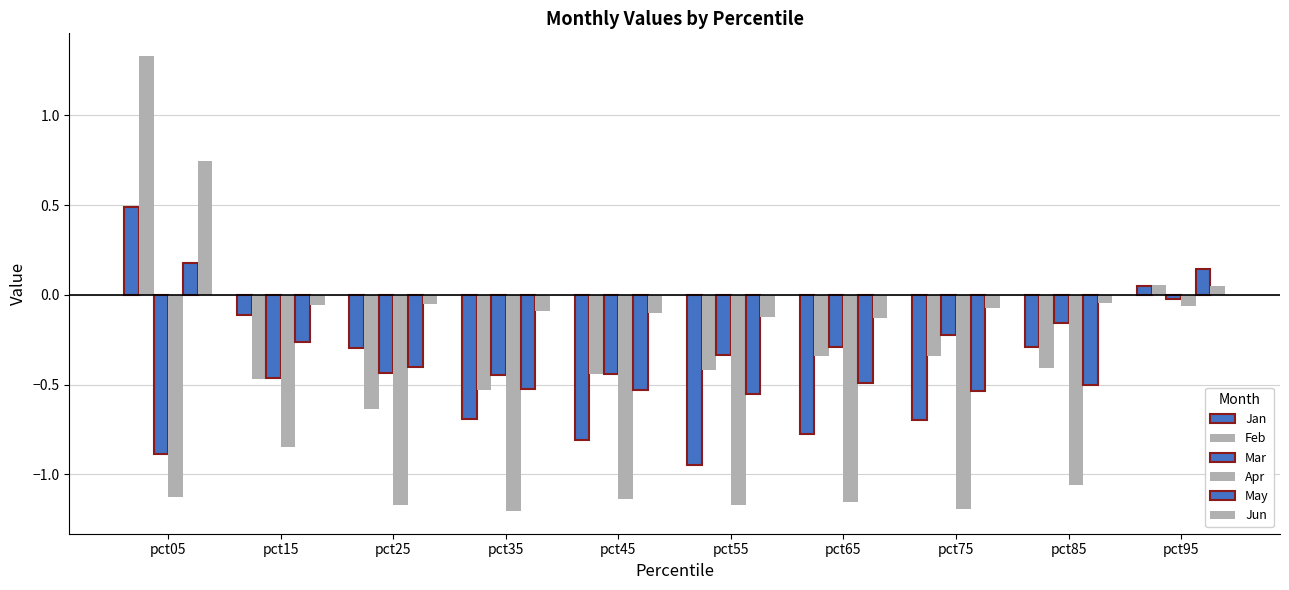

Does the chart contain any negative values?

Yes